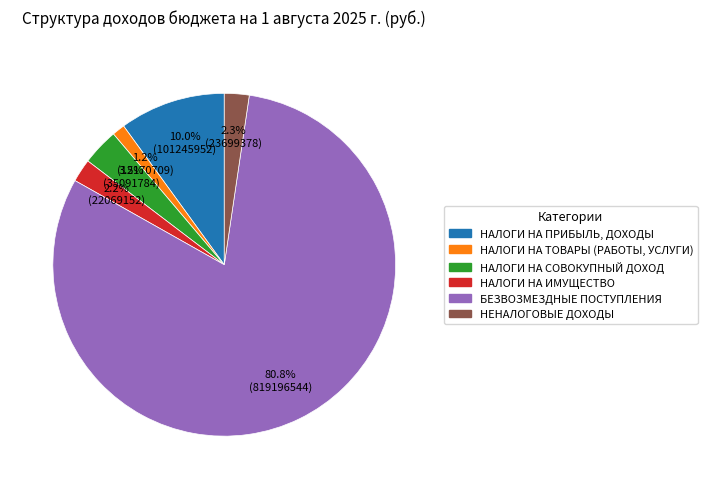

Which category accounts for the majority?

БЕЗВОЗМЕЗДНЫЕ ПОСТУПЛЕНИЯ